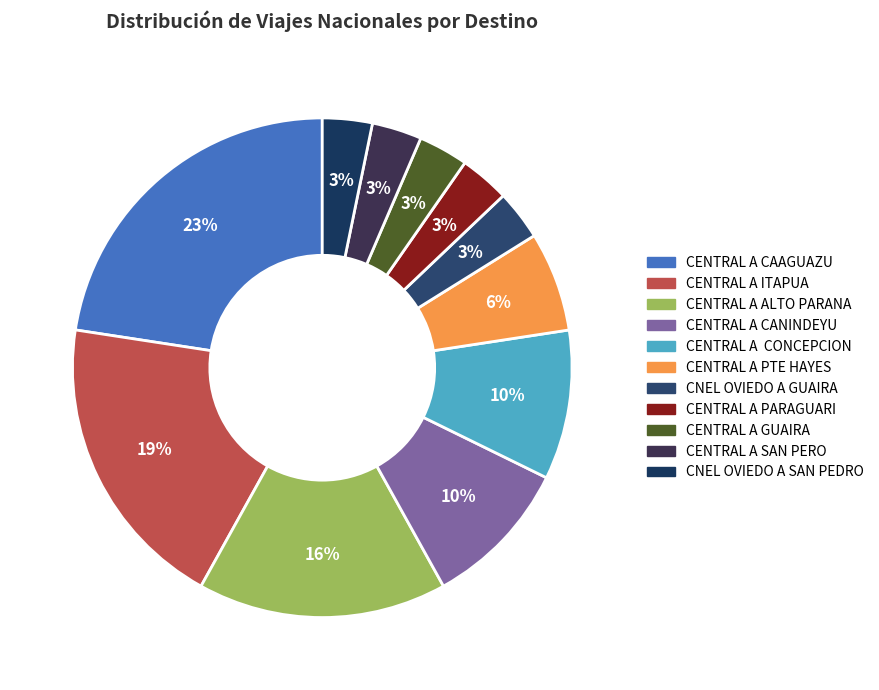

True or false: CENTRAL A PARAGUARI accounts for 3% of the total.

True